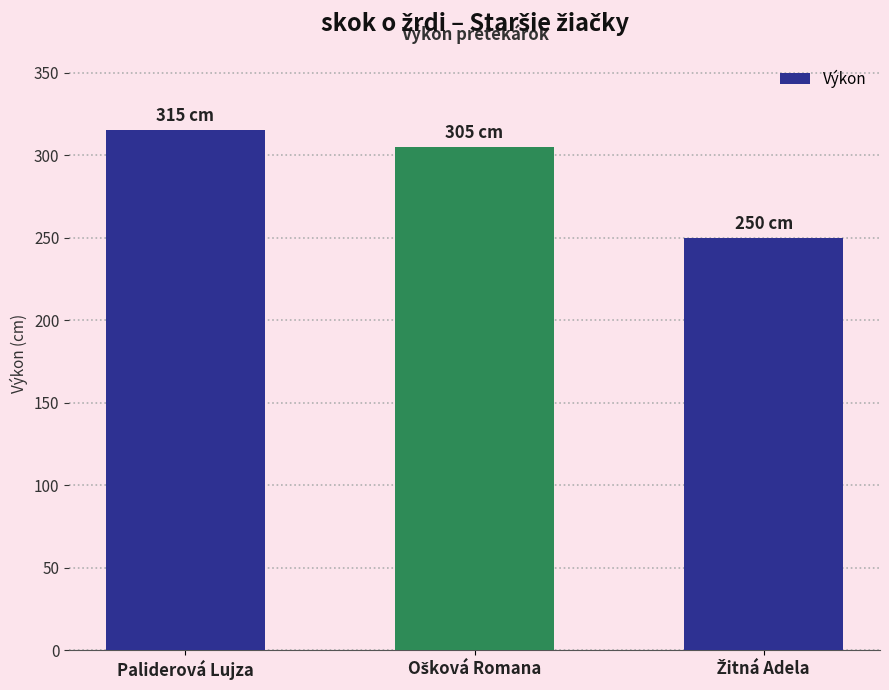

What is the sum of all values?

870